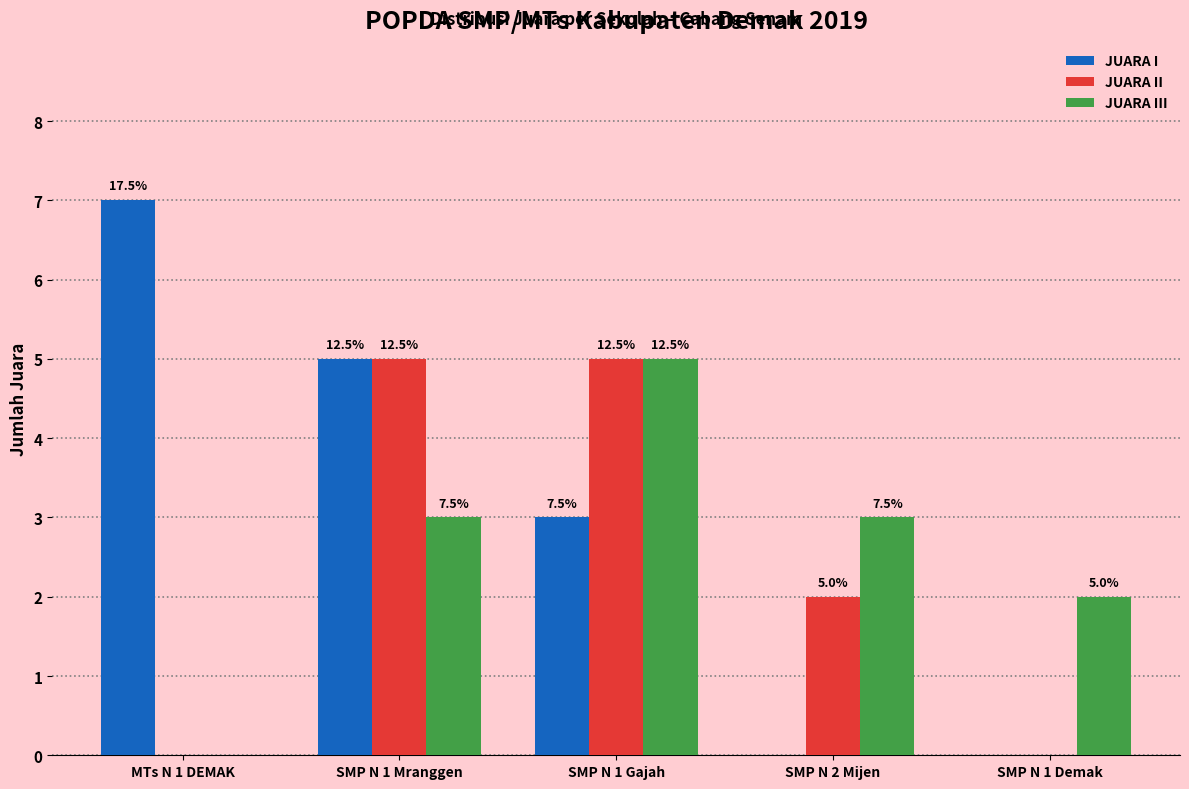

Does the chart contain stacked bars?

No